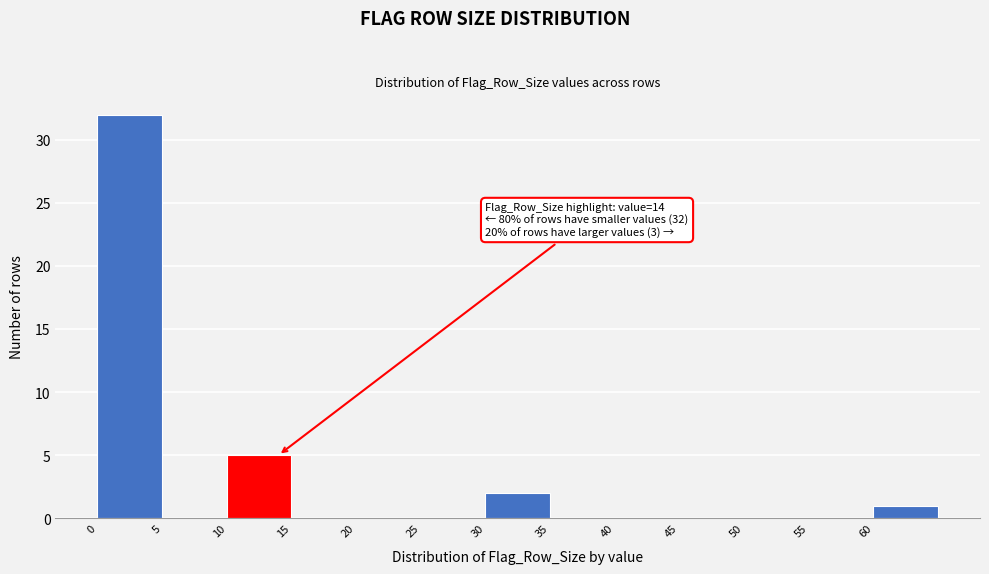

Which range on the x-axis has the tallest bar?

0 to 5